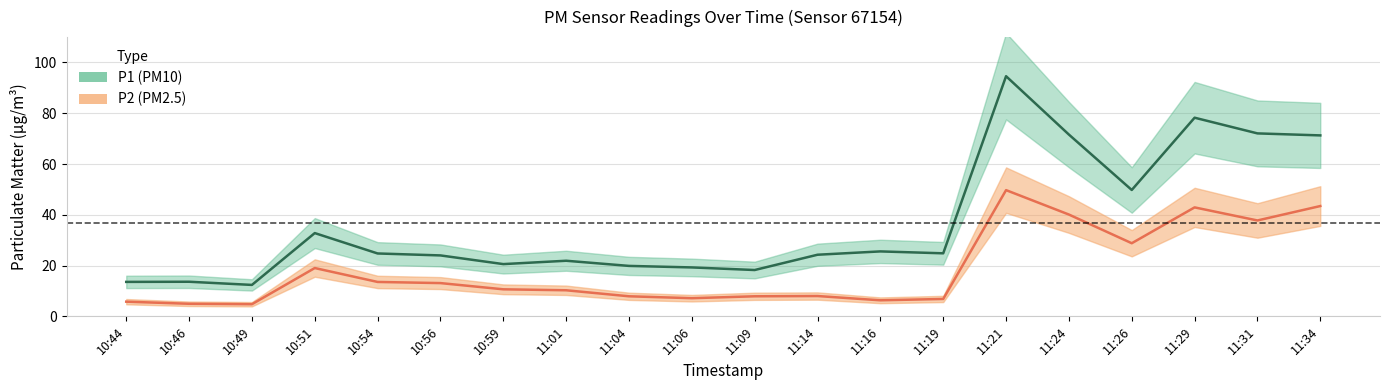

Rank the series by their average value, from highest to lowest.

P1, P2